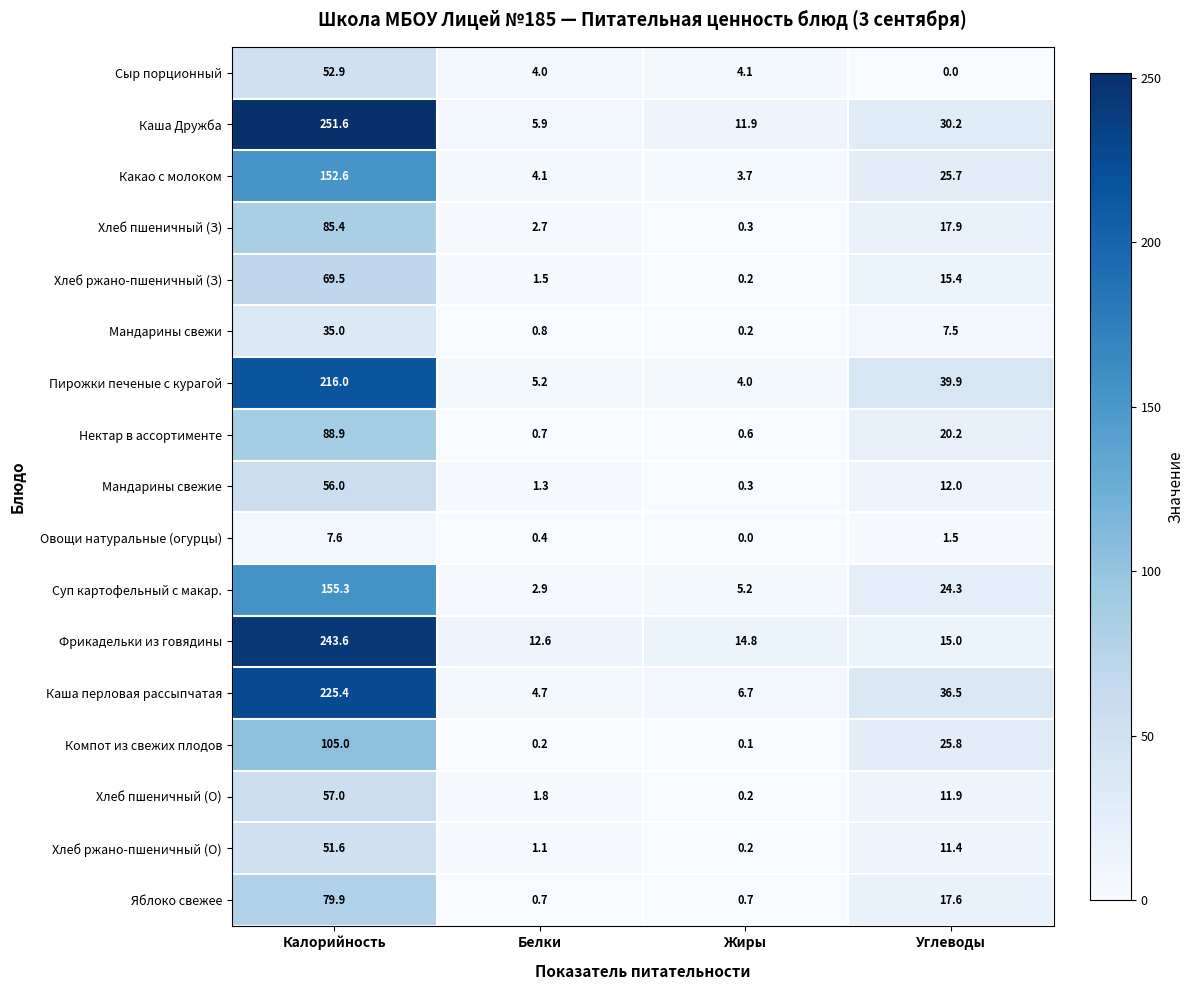

What is the maximum value shown in the chart?

251.6